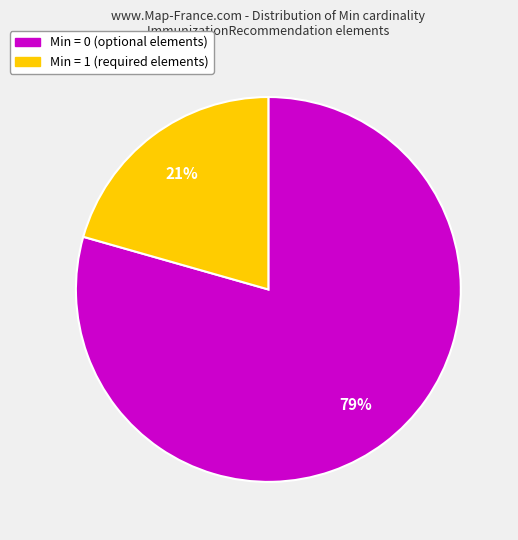

How many segments does this pie chart have?

2